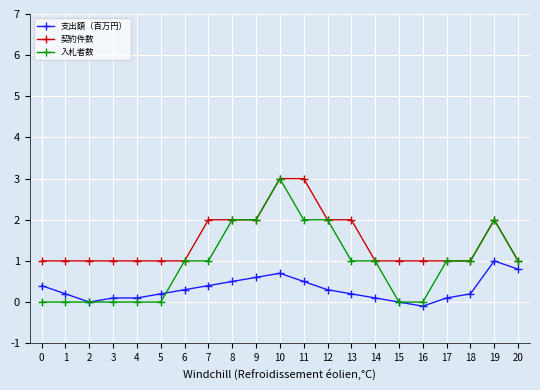

Is it true that 支出額（百万円） equals 0.1 at 14?

True